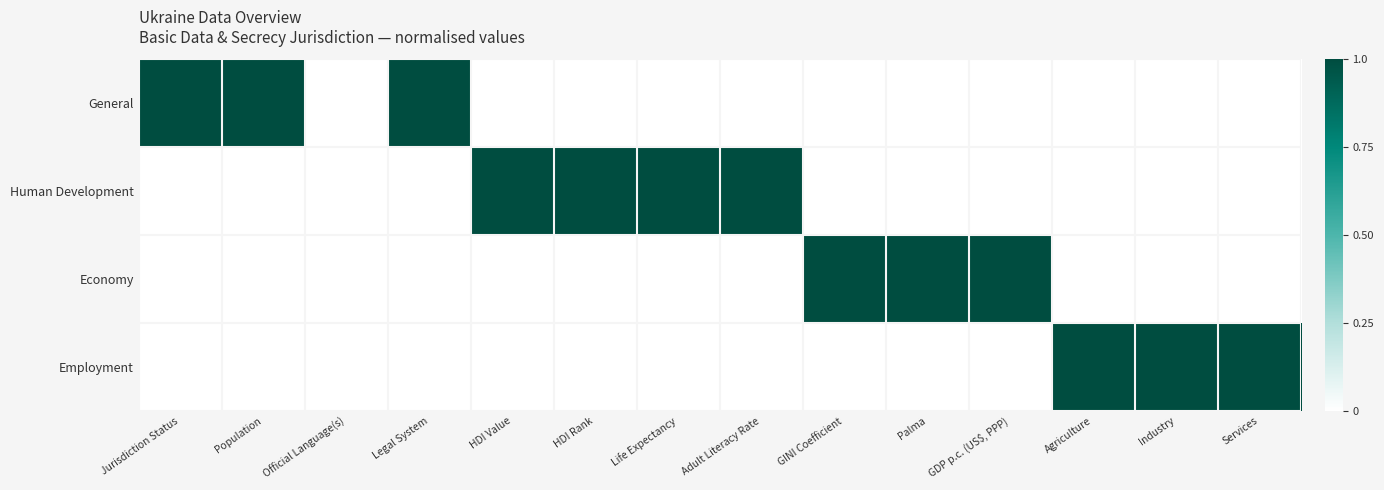

What is the spread (max minus min) of values at GDP p.c. (US$, PPP)?

1